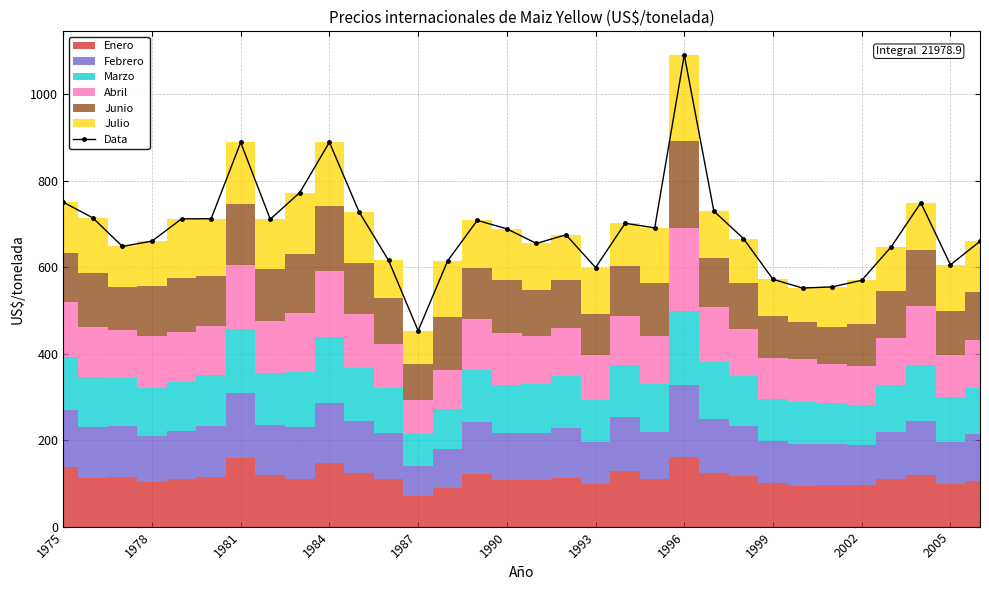

What is the change in value from 1990 to 25?

-160.3